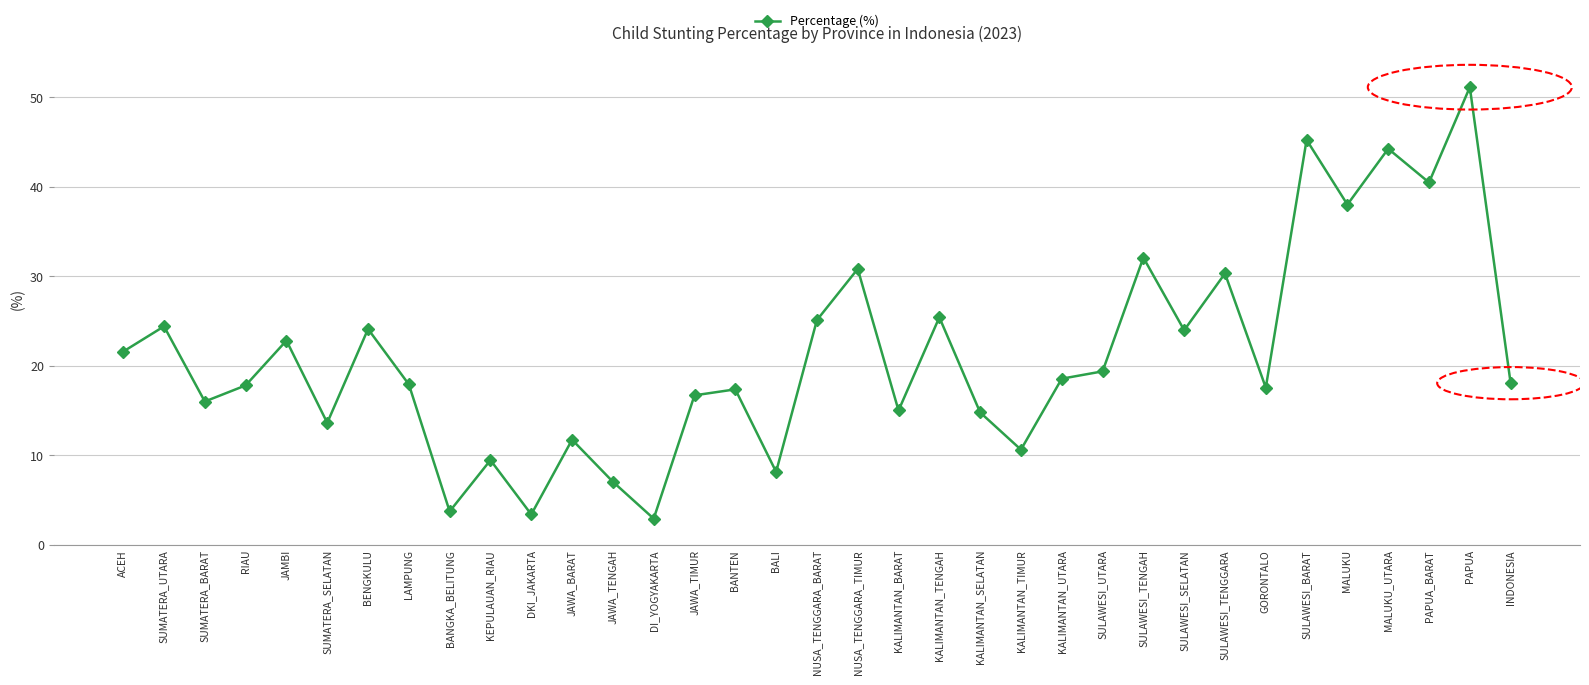

Where is the first local minimum?

SUMATERA_BARAT